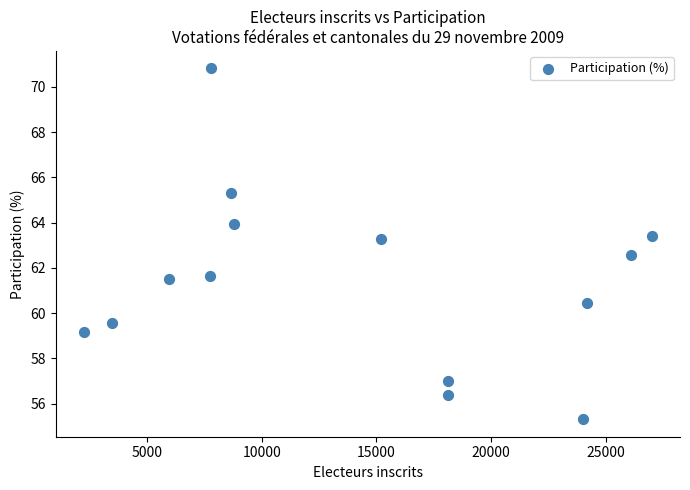

What is the range of Y values (max minus min)?

15.5